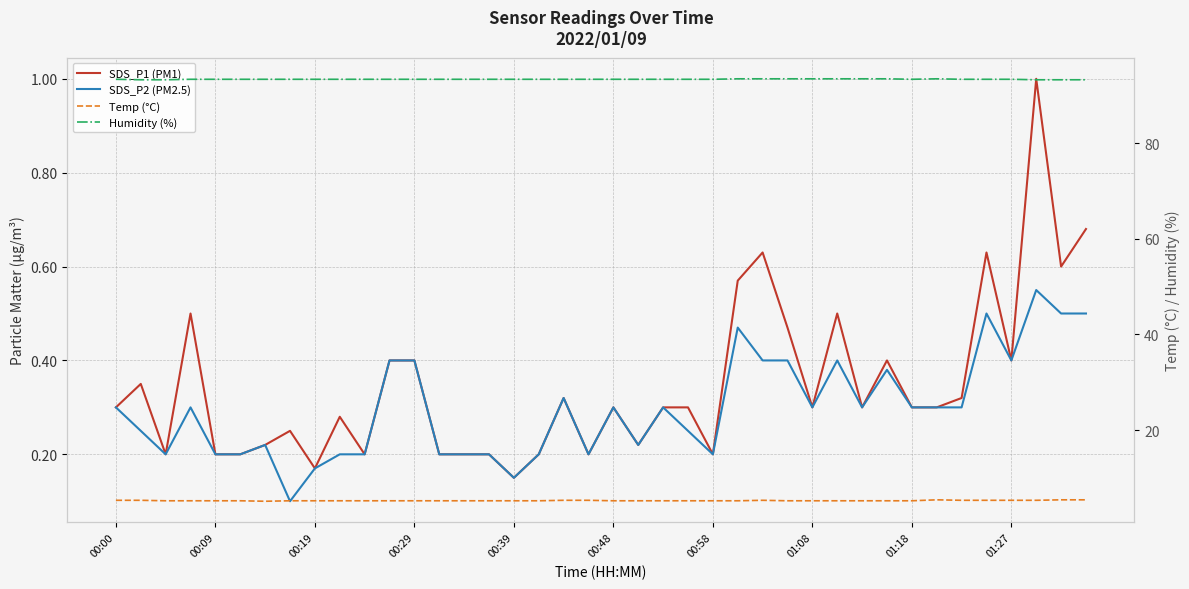

What is the sum of all SDS_P1 (PM1) values?

13.9